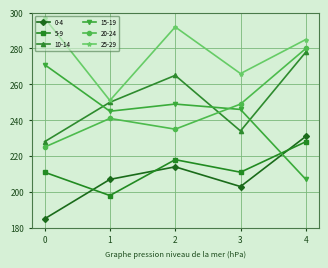

What is the value of the 0-4 point at the 1st from the left?

185